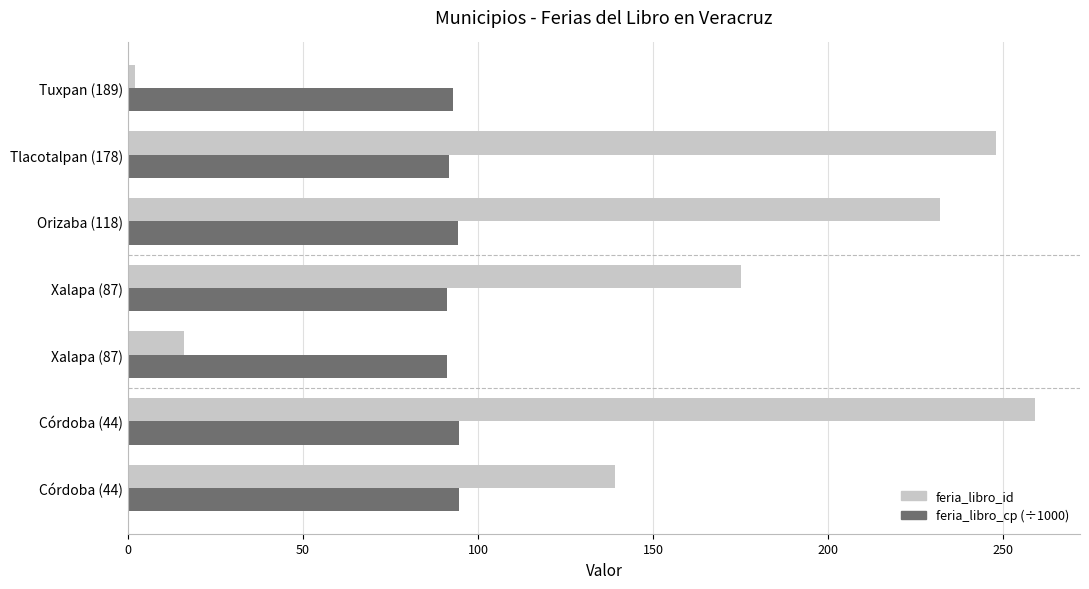

Rank the series by their average value, from highest to lowest.

feria_libro_id, feria_libro_cp (÷1000)